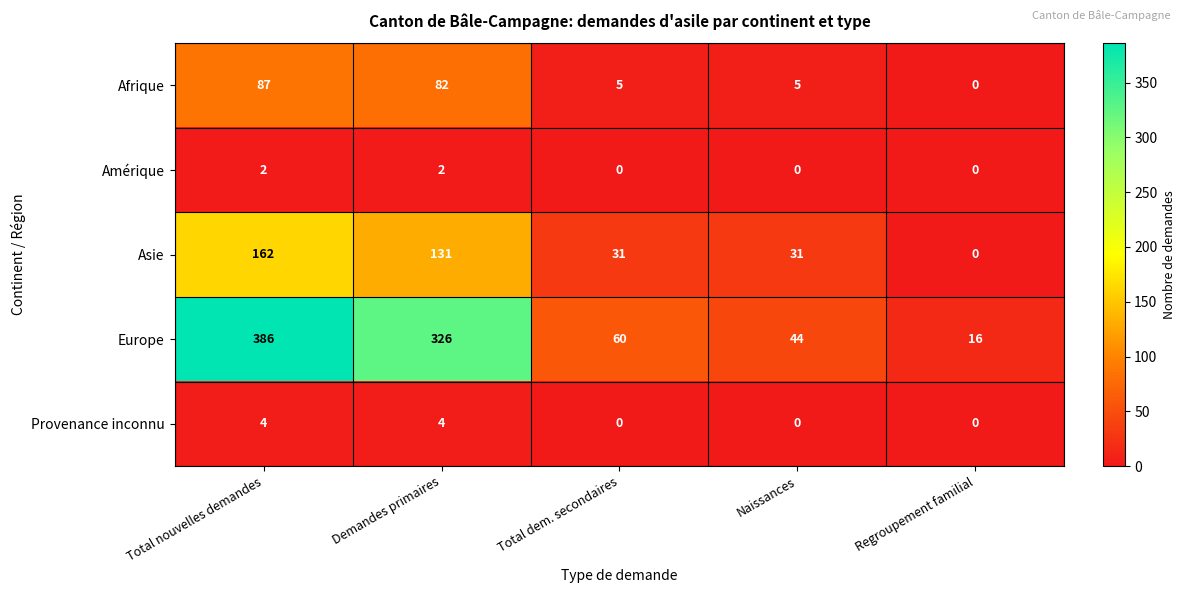

Which series changed the most between Demandes primaires and Total dem. secondaires?

Europe